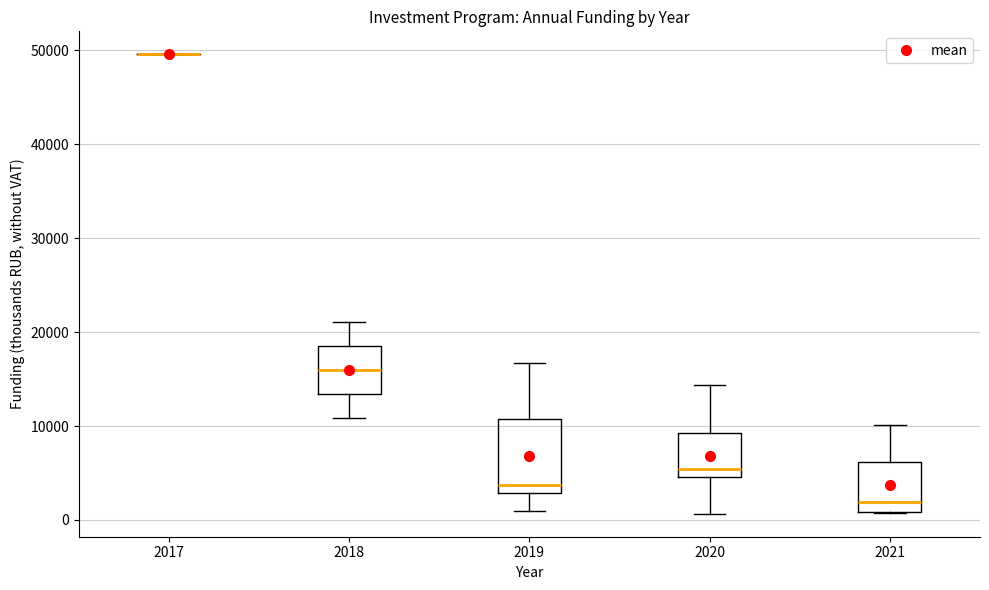

Reading left to right, transcribe this box plot: for each box, give where its median line is, the range the box spans, and where its two whiskers end, as read against the y-axis. The values are not printed on the chart, so give them approximately, as read against the axis.

2017: box collapsed to a line at 50000, whiskers 50000 to 50000
2018: median 16000, box 13000 to 19000, whiskers 11000 to 21000
2019: median 4000, box 3000 to 11000, whiskers 1000 to 17000
2020: median 5000 (just above the box's lower edge), box 5000 to 9000, whiskers 1000 to 14000
2021: median 2000, box 1000 to 6000, whiskers 1000 to 10000